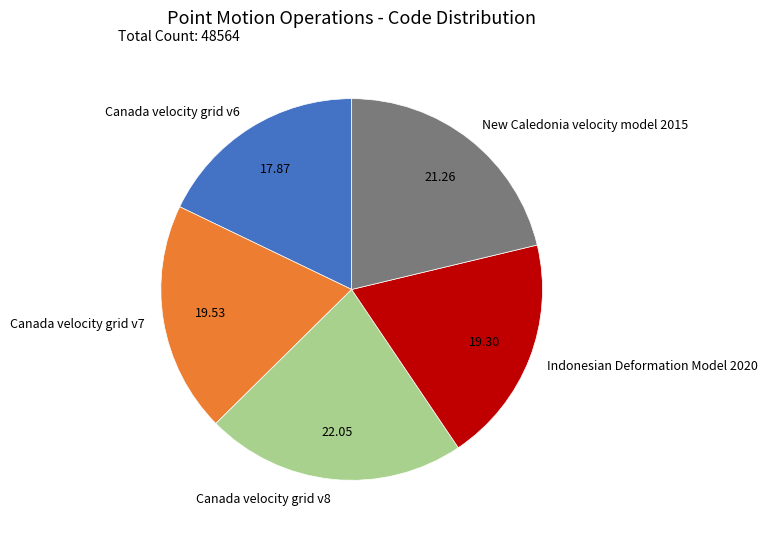

Is the sum of Canada velocity grid v7 and Indonesian Deformation Model 2020 greater than half?

No